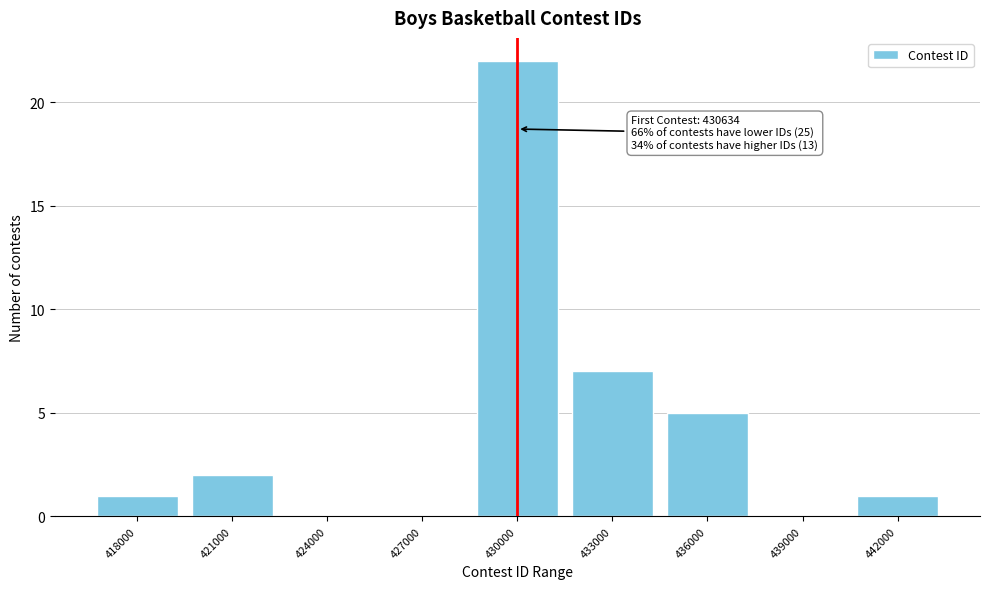

Reading left to right, transcribe all the data shown in this chart.

418000=1	421000=2	424000=0	427000=0	430000=22	433000=7	436000=5	439000=0	442000=1